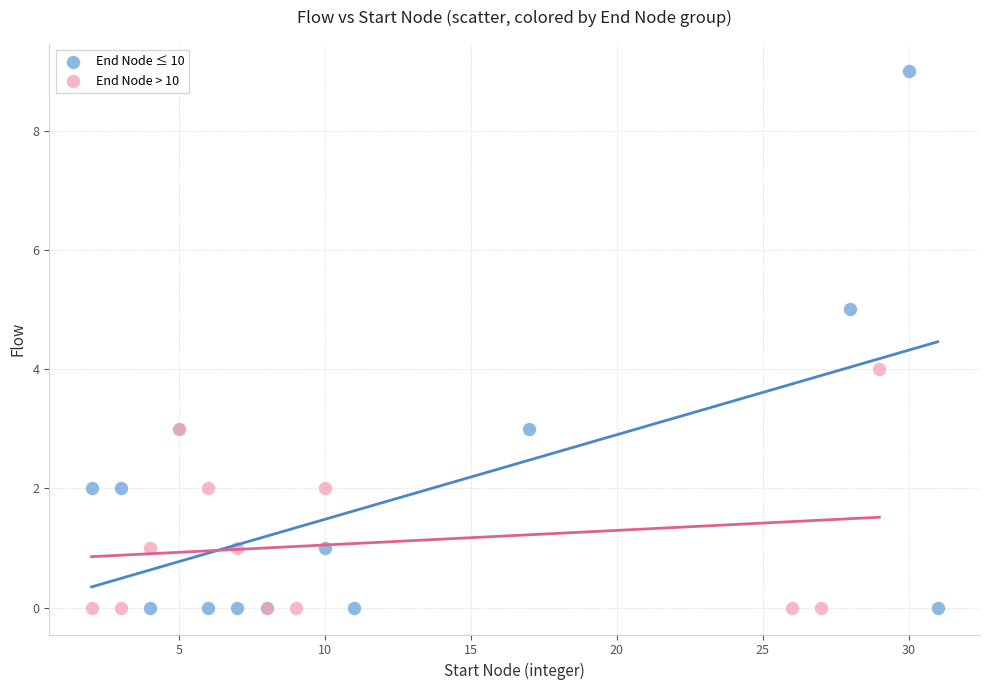

Which series has the widest spread of Y values?

End Node ≤ 10